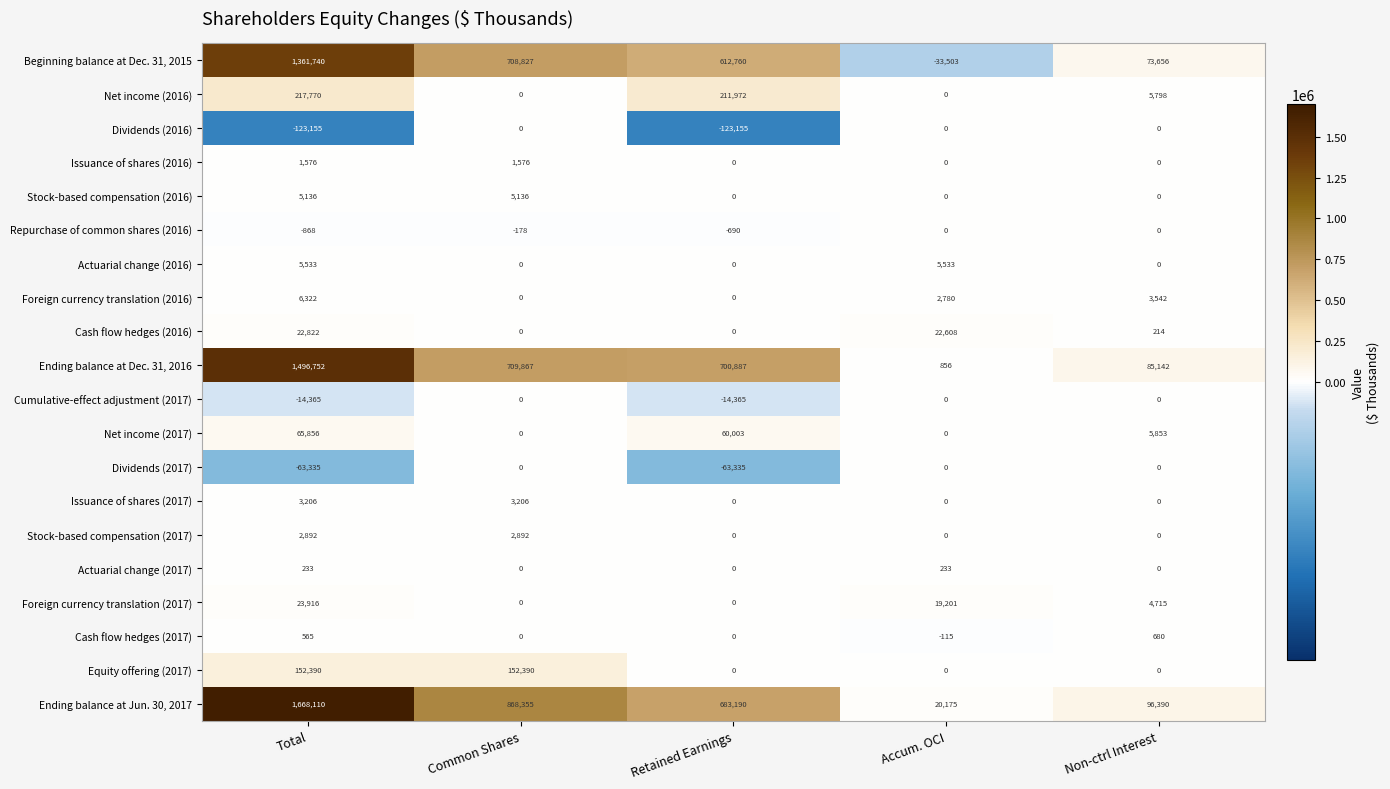

Which series has the largest total across all categories?

Ending balance at Jun. 30, 2017